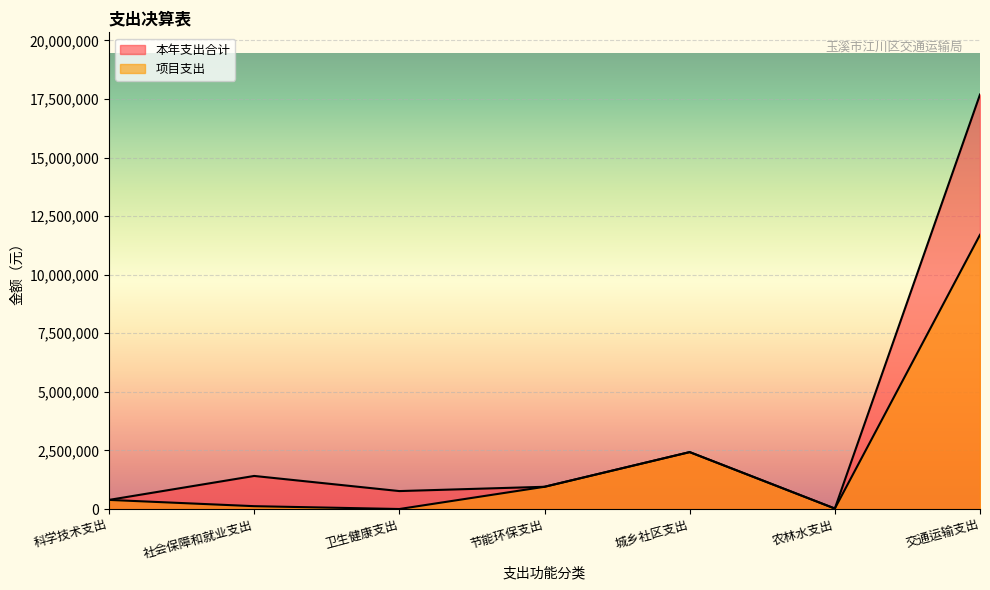

True or false: 项目支出 has more than 1 points higher than both neighbors.

False